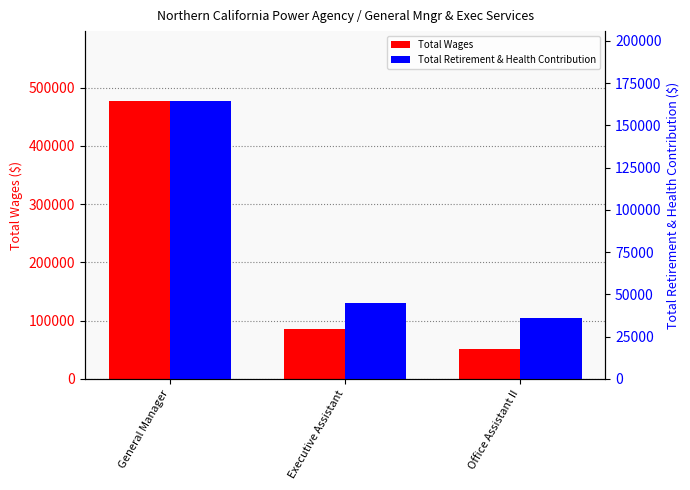

List the series in order of their overall mean, lowest first.

Total Retirement & Health Contribution, Total Wages